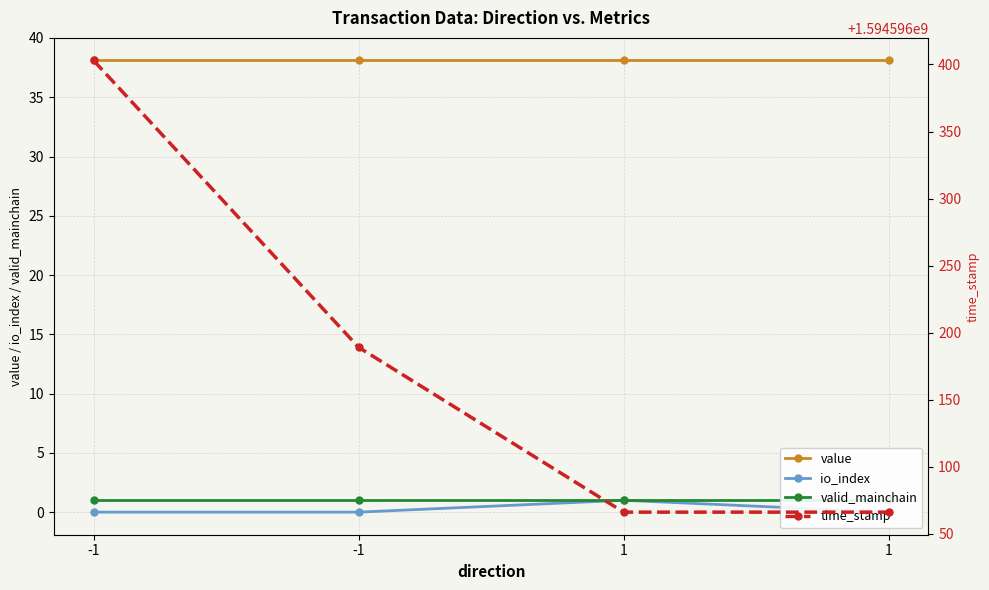

Reading left to right, what are all the values shown in this chart?

value: -1=38.1	-1=38.1	1=38.1	1=38.1
io_index: -1=0.0	-1=0.0	1=1.0	1=0.0
valid_mainchain: -1=1.0	-1=1.0	1=1.0	1=1.0
time_stamp: -1=1594596403.0	-1=1594596189.0	1=1594596066.0	1=1594596066.0